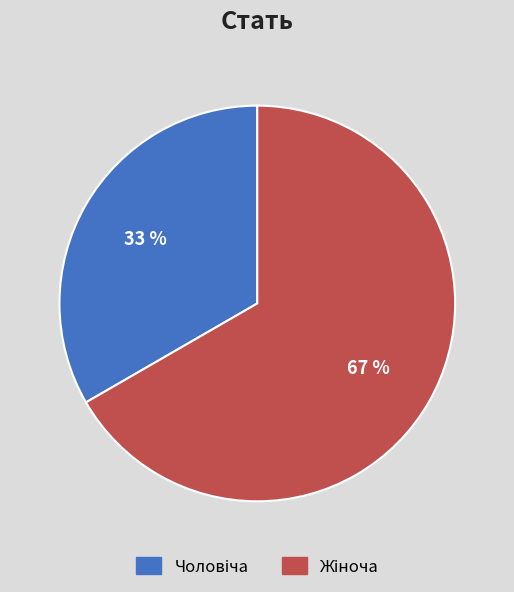

Is there a majority slice in this chart?

Yes